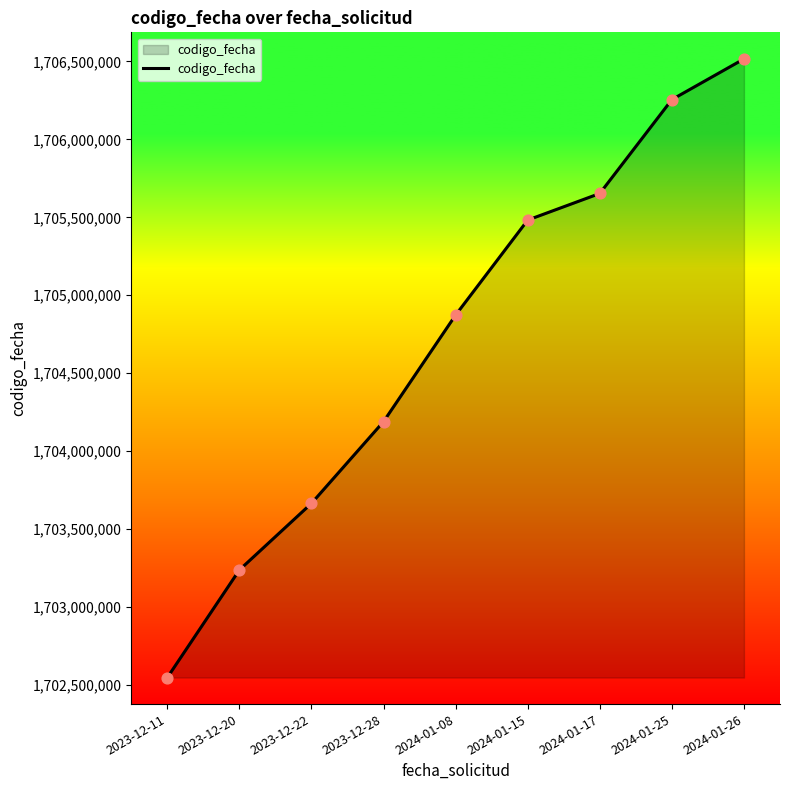

Between 2024-01-15 and 2023-12-28, which is larger?

2024-01-15